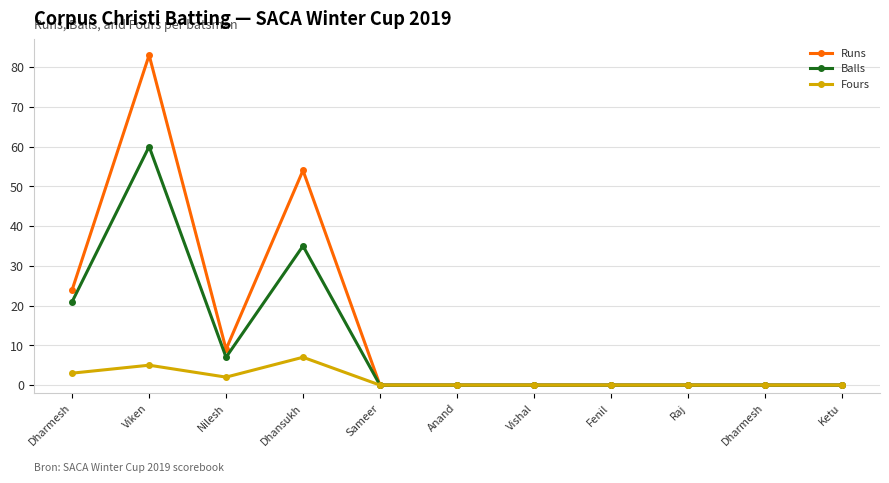

Reading left to right, what are all the values shown in this chart?

Runs: 24	83	9	54	0	0	0	0	0	0	0
Balls: 21	60	7	35	0	0	0	0	0	0	0
Fours: 3	5	2	7	0	0	0	0	0	0	0